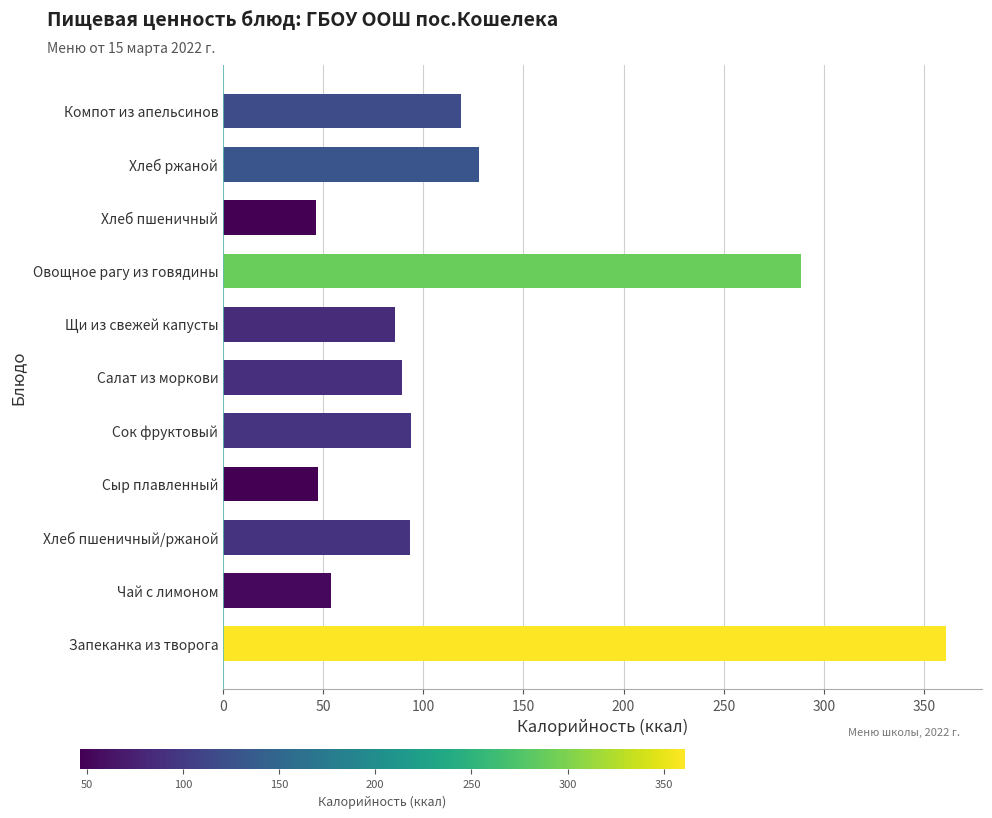

Read the value at Щи из свежей капусты.

85.8